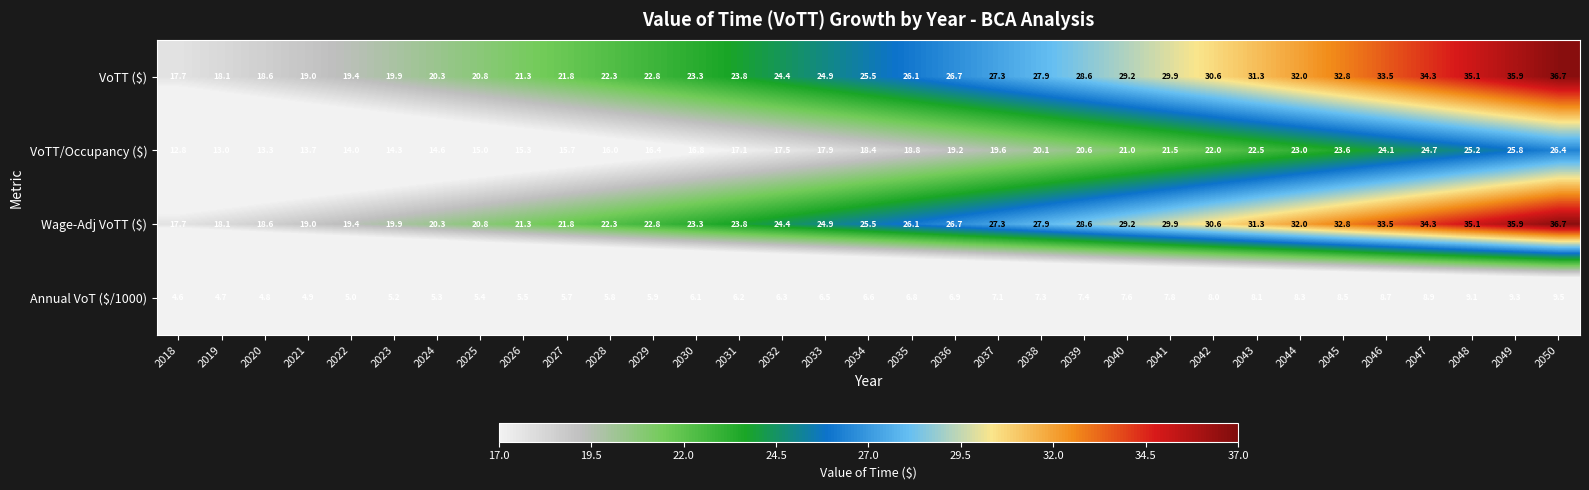

Rank the categories by Wage-Adj VoTT ($) value from lowest to highest.

2018, 2019, 2020, 2021, 2022, 2023, 2024, 2025, 2026, 2027, 2028, 2029, 2030, 2031, 2032, 2033, 2034, 2035, 2036, 2037, 2038, 2039, 2040, 2041, 2042, 2043, 2044, 2045, 2046, 2047, 2048, 2049, 2050